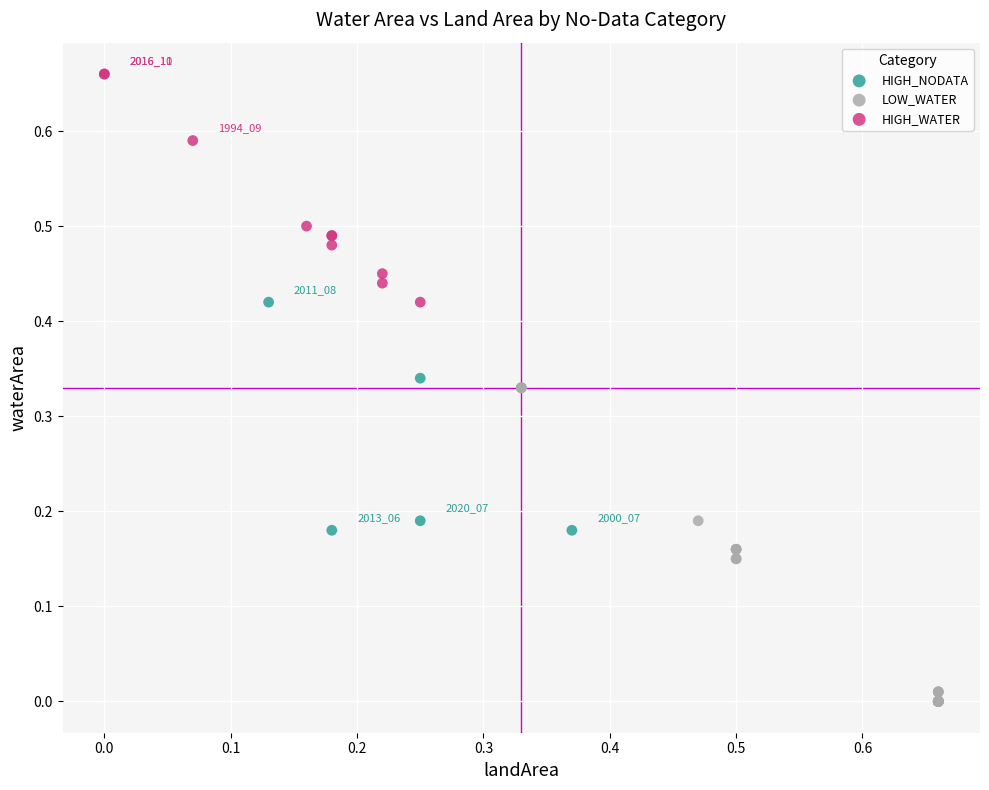

Which series has the largest Y range (max minus min)?

LOW_WATER